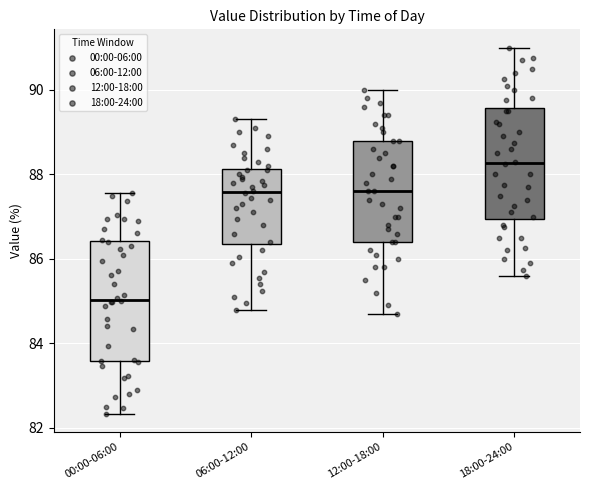

Reading left to right, transcribe this box plot: for each box, give where its median line is, the range the box spans, and where its two whiskers end, as read against the y-axis. The values are not printed on the chart, so give them approximately, as read against the axis.

00:00-06:00: median 85.0, box 83.6 to 86.4, whiskers 82.4 to 87.6
06:00-12:00: median 87.6, box 86.4 to 88.2, whiskers 84.8 to 89.4
12:00-18:00: median 87.6, box 86.4 to 88.8, whiskers 84.8 to 90.0
18:00-24:00: median 88.2, box 87.0 to 89.6, whiskers 85.6 to 91.0